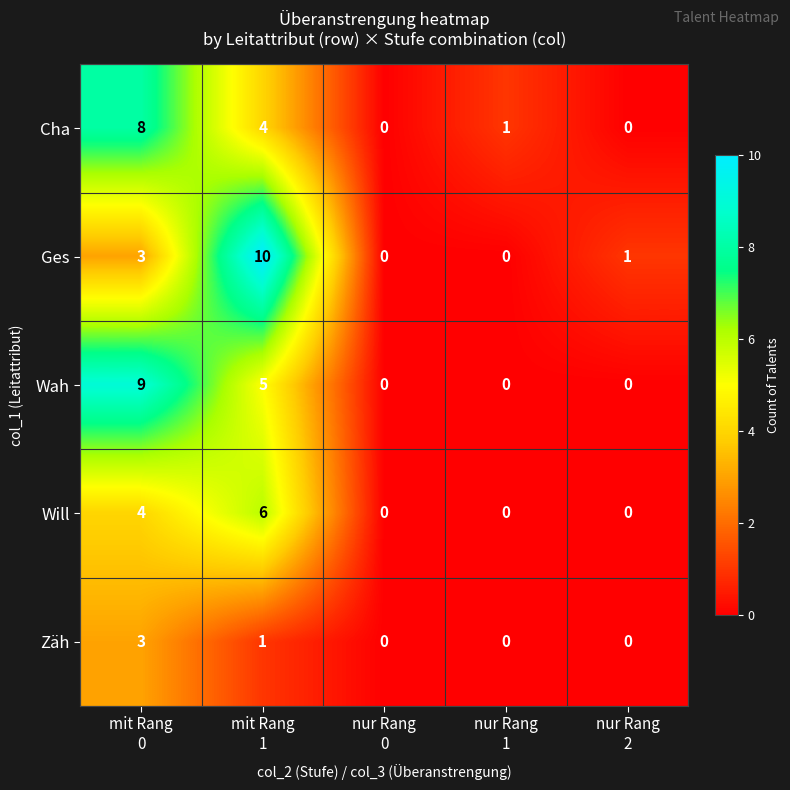

What is the difference between the highest and lowest values at mit Rang
0?

6